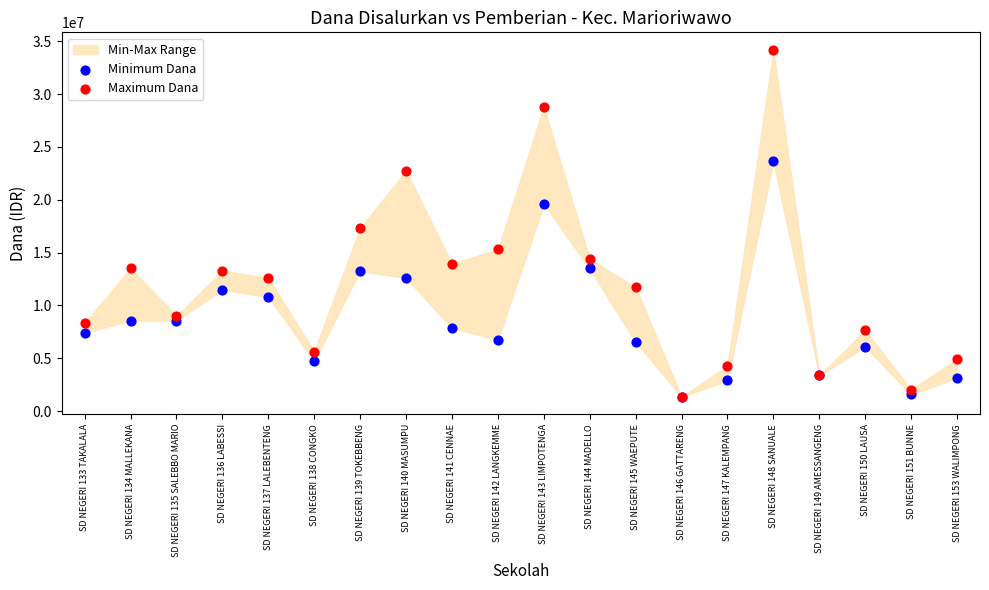

Across all series, what Y value is closest to 17775000?

17325000